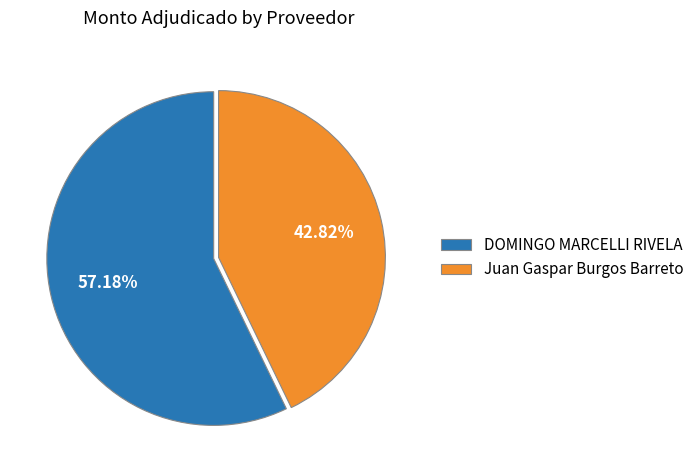

Rank the categories by value from lowest to highest.

Juan Gaspar Burgos Barreto, DOMINGO MARCELLI RIVELA